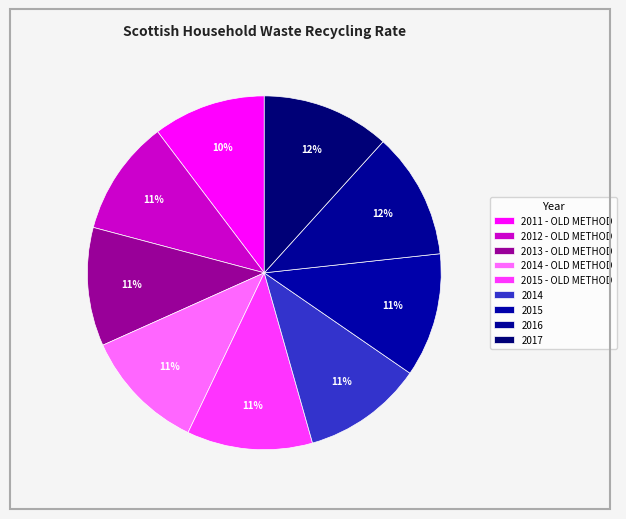

To the nearest percent, what is the combined percentage of 2011 - OLD METHOD and 2014?

21%